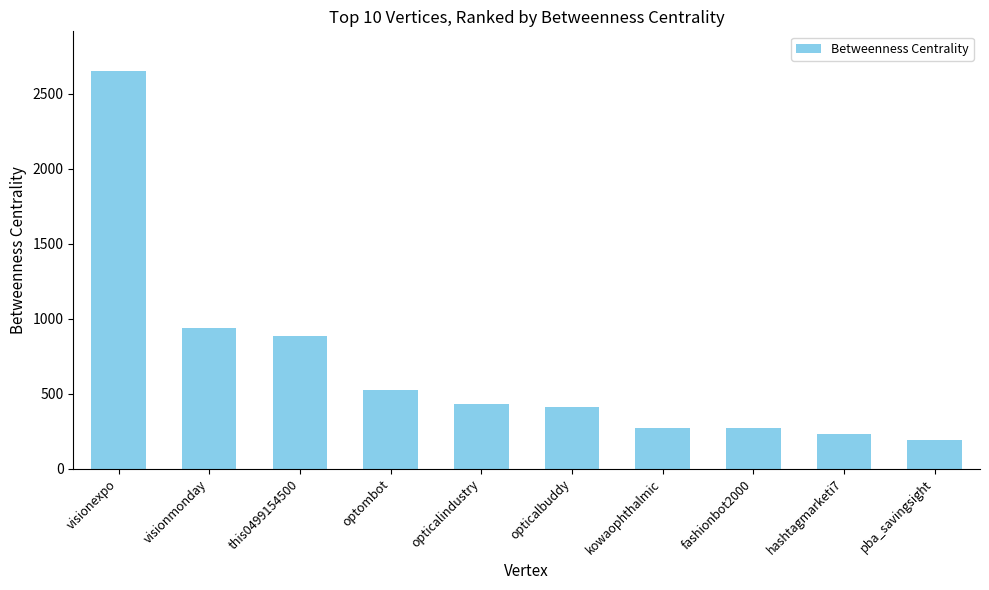

Where is the data nearest to the value 1422?

visionmonday